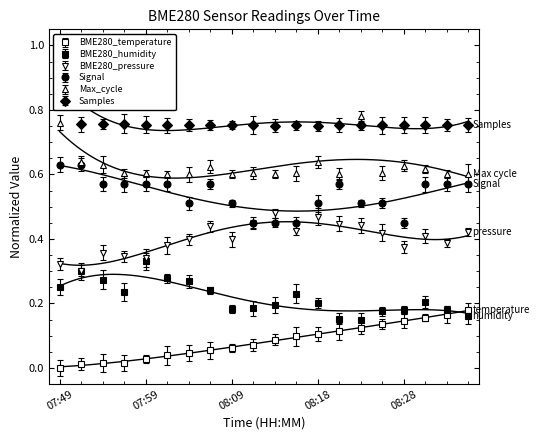

What position from the right is 08:13?

10